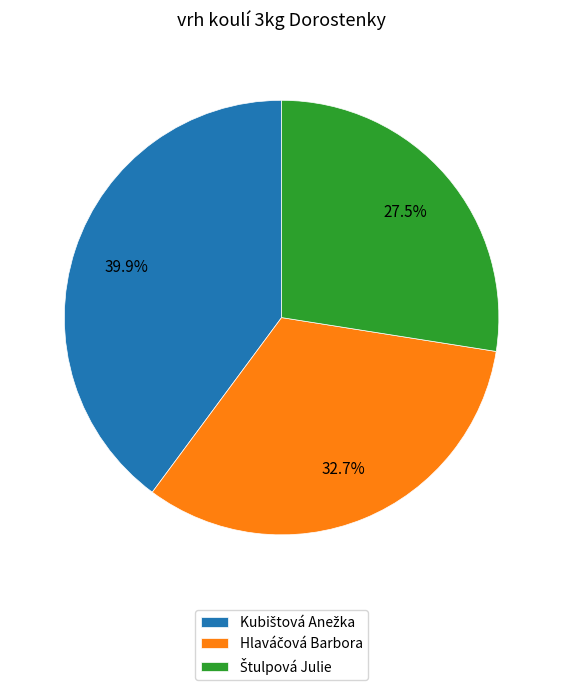

Is there a majority slice in this chart?

No